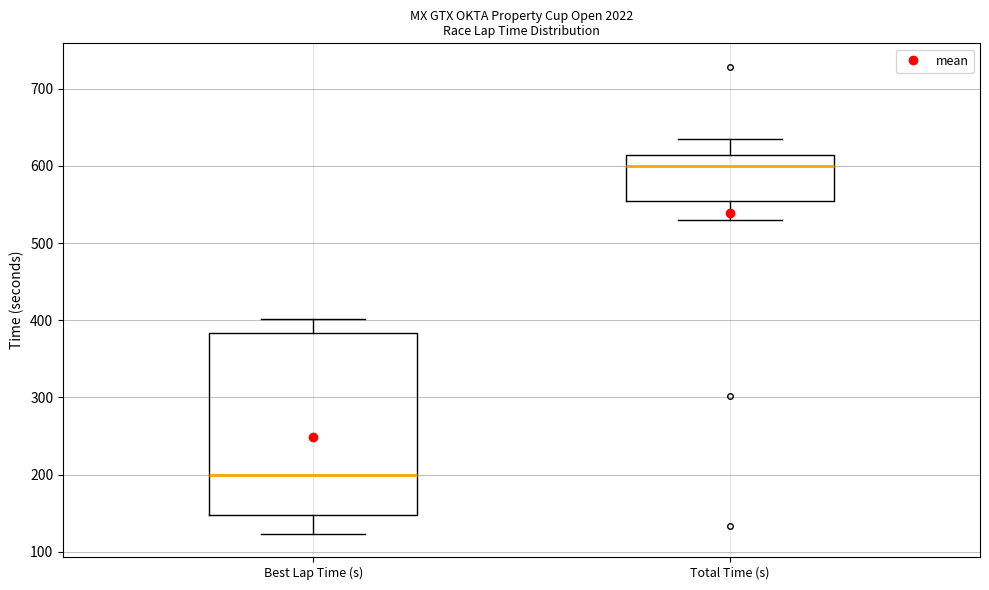

Reading left to right, transcribe this box plot: for each box, give where its median line is, the range the box spans, and where its two whiskers end, as read against the y-axis. The values are not printed on the chart, so give them approximately, as read against the axis.

Best Lap Time (s): median 200, box 150 to 380, whiskers 120 to 400
Total Time (s): median 600, box 550 to 610, whiskers 530 to 640